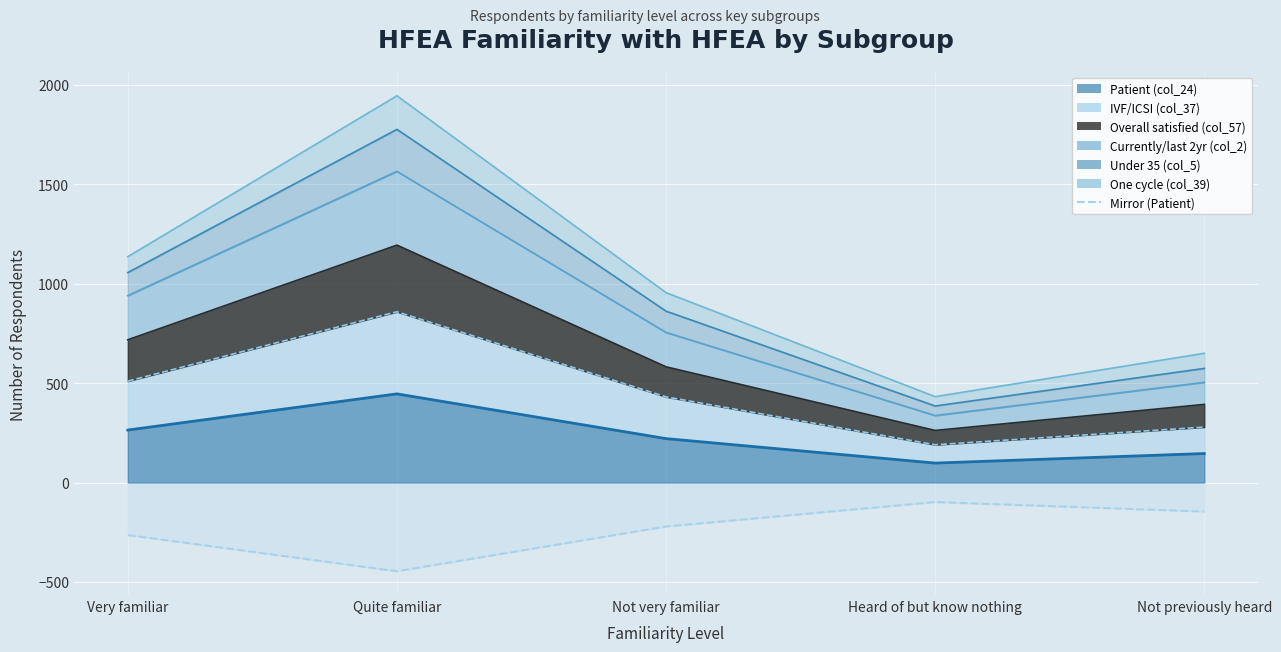

What is the difference between the maximum and minimum values?

348